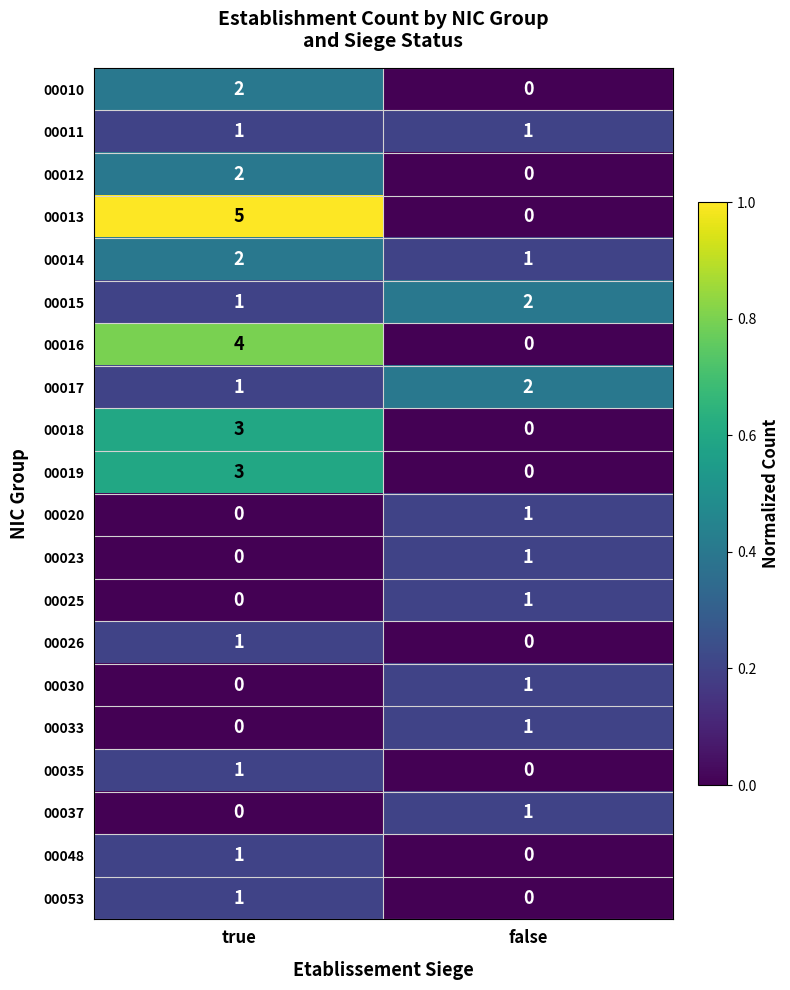

What is the maximum value shown in the chart?

5